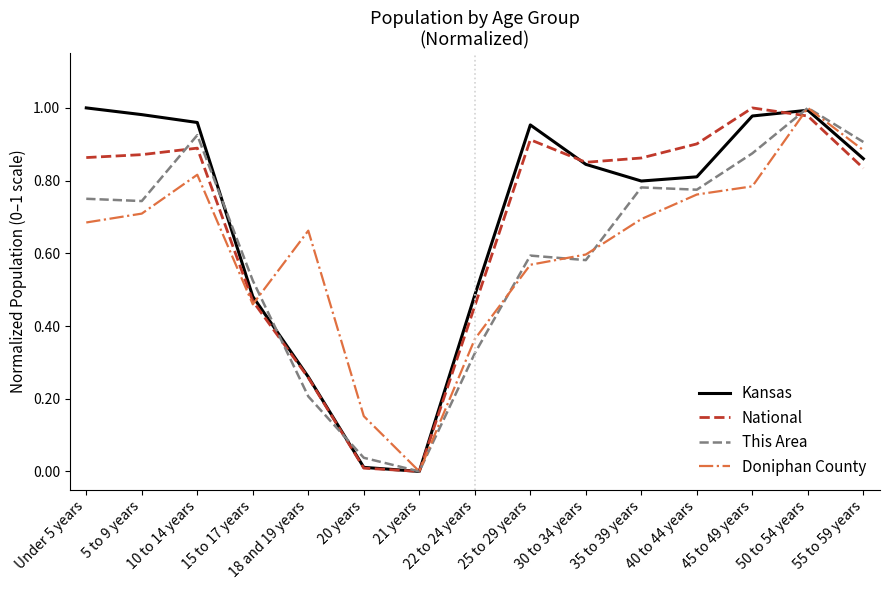

Is the value of National at 35 to 39 years greater than the value of This Area at Under 5 years?

Yes